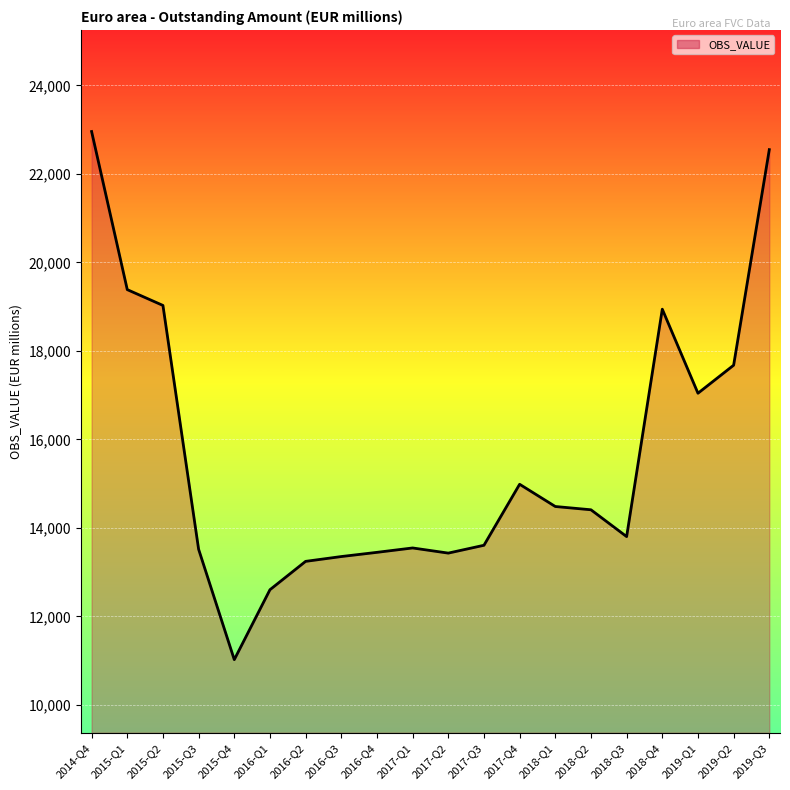

How many points are lower than both their immediate neighbors (excluding endpoints)?

4